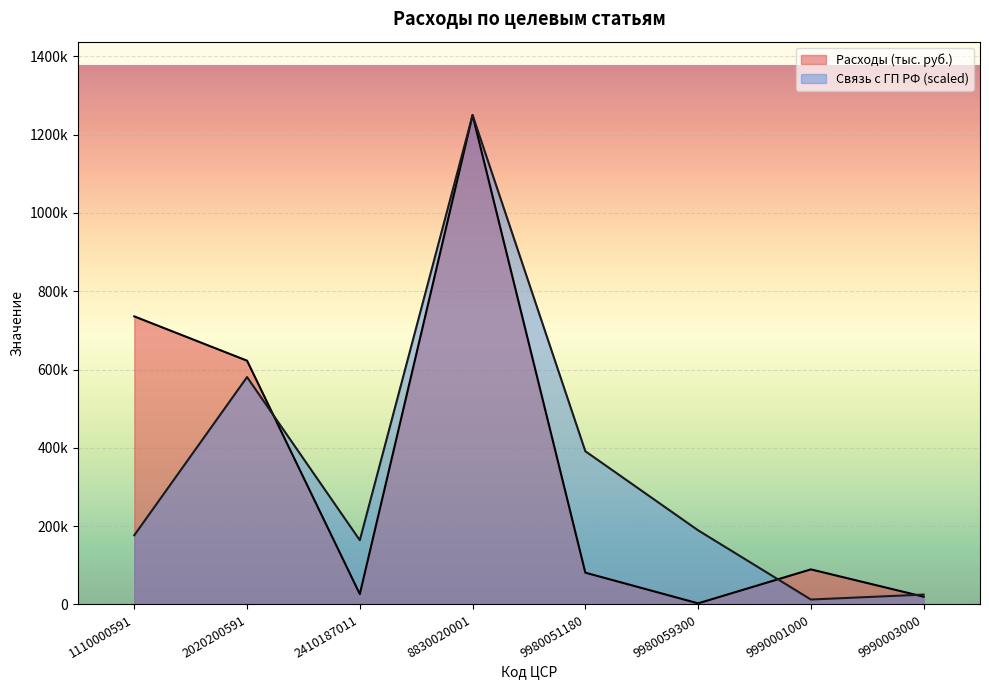

Does the chart display data point markers on the line(s)?

No